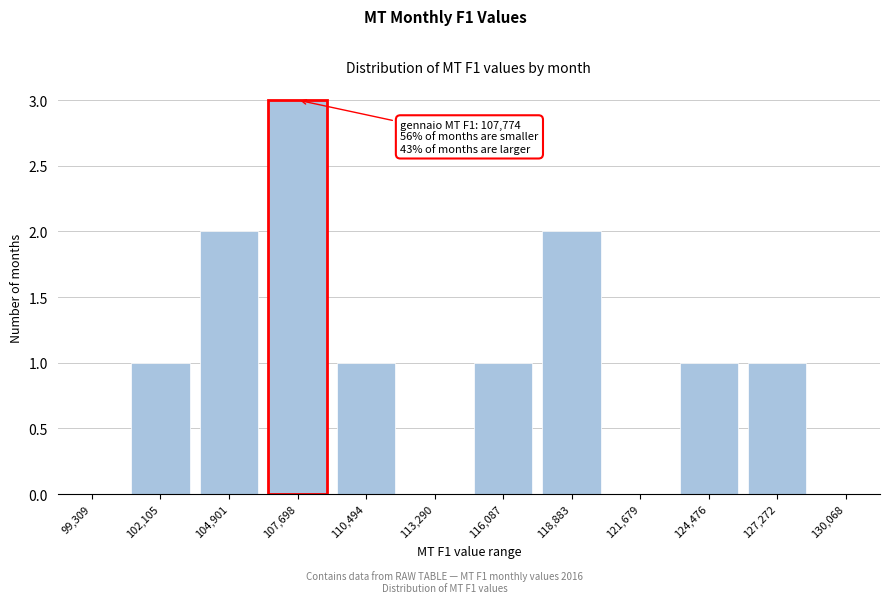

Reading left to right, extract all data points from this chart.

99,309=0	102,105=1	104,901=2	107,698=3	110,494=1	113,290=0	116,087=1	118,883=2	121,679=0	124,476=1	127,272=1	130,068=0